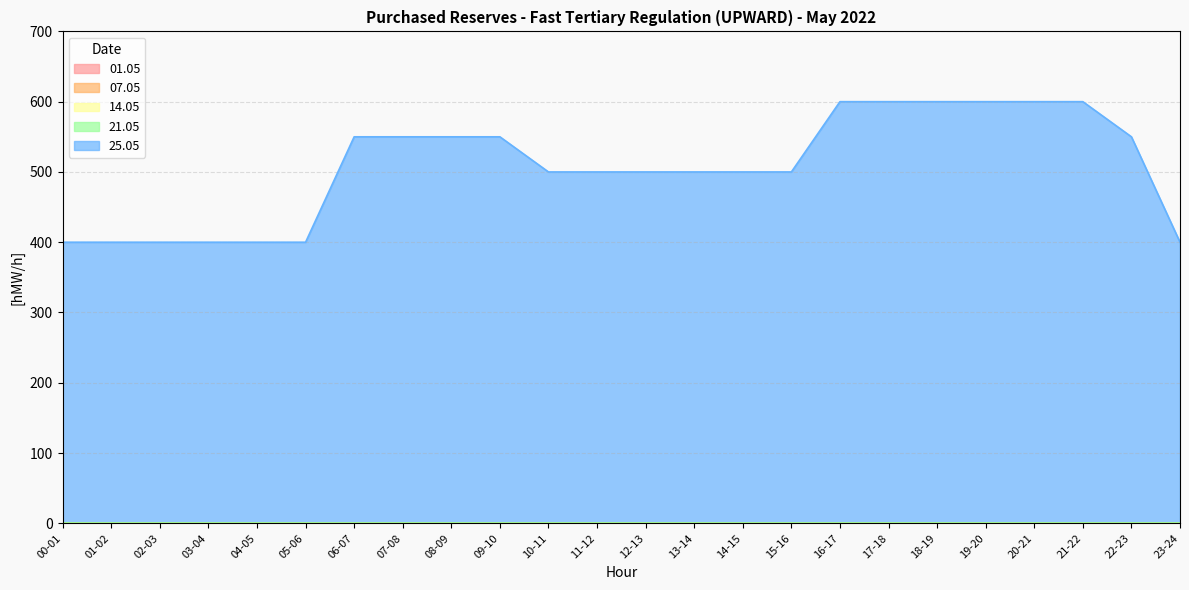

Which category has the lowest value in the 21.05 series?

00-01